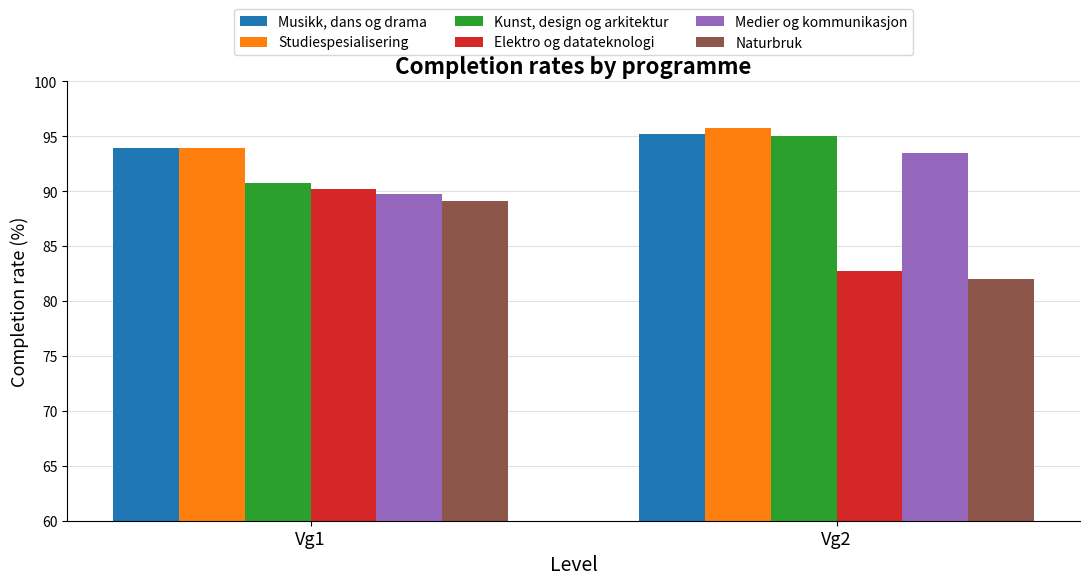

List the series in order of their peak value, lowest first.

Naturbruk, Elektro og datateknologi, Medier og kommunikasjon, Kunst, design og arkitektur, Musikk, dans og drama, Studiespesialisering